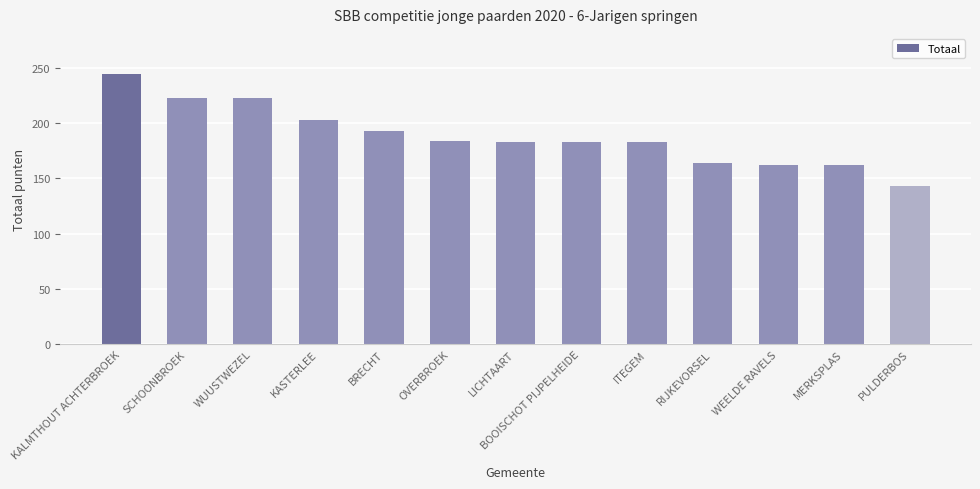

At which category does the chart reach its minimum across all series?

PULDERBOS